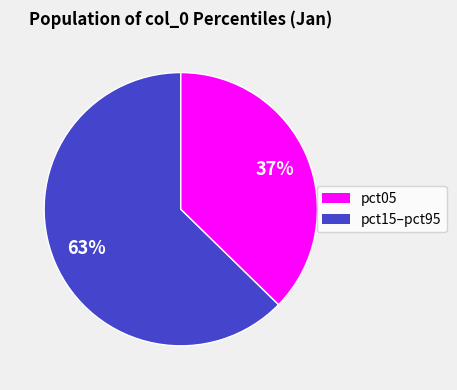

To the nearest percent, what is the average slice percentage?

50%